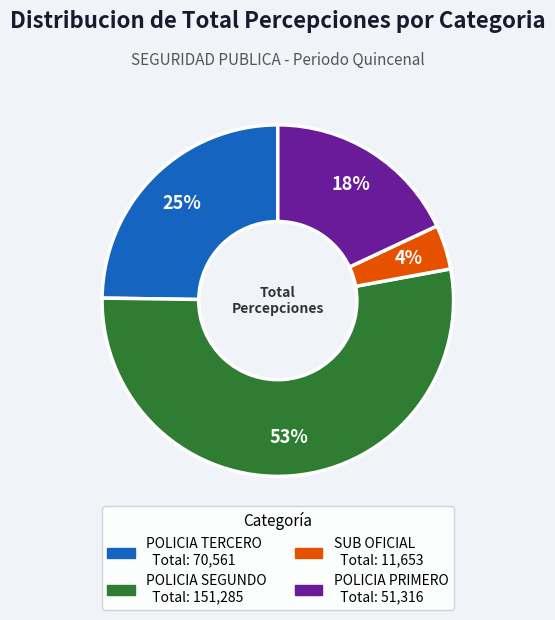

Does any single category account for the majority?

Yes